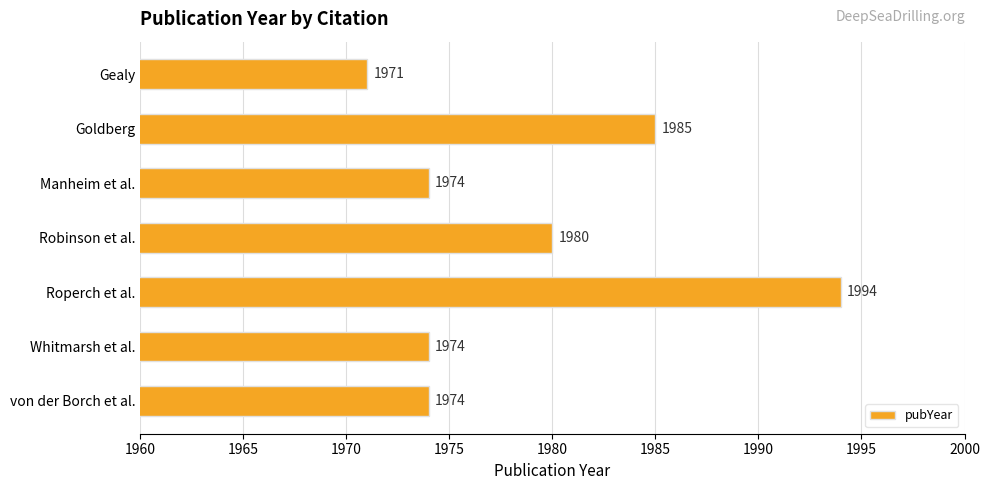

How many values are between 1974 and 1985?

5